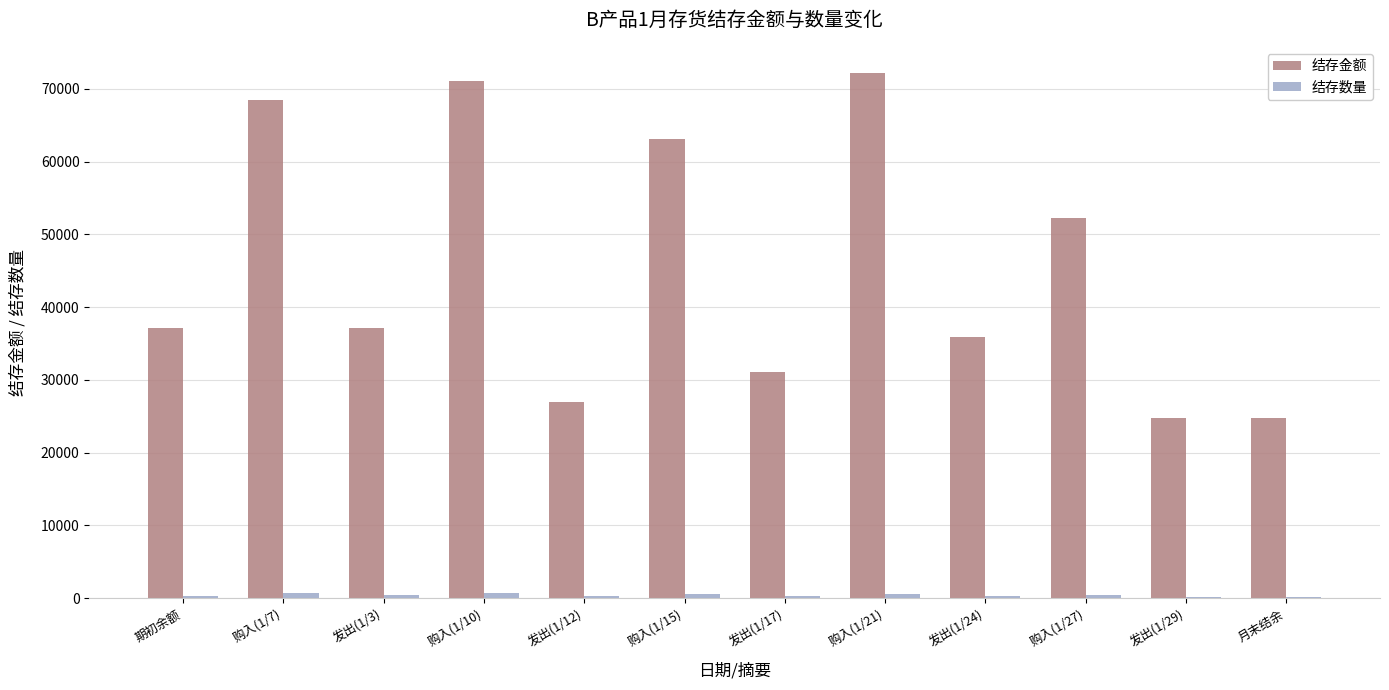

Which series changed the most between 购入(1/21) and 发出(1/29)?

结存金额